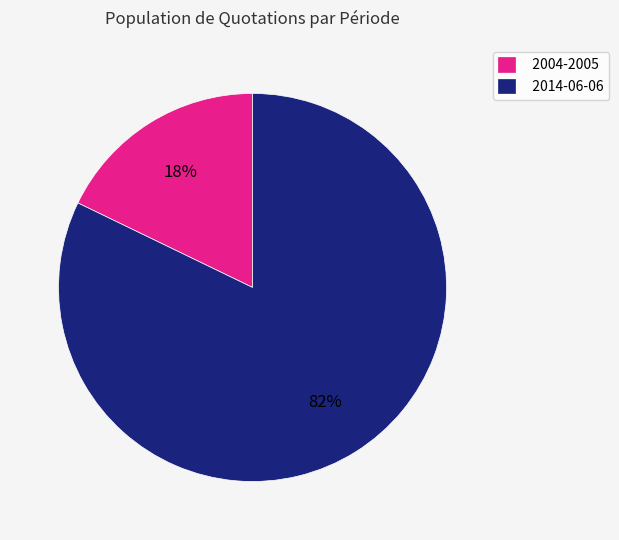

Rank the categories by value from highest to lowest.

2014-06-06, 2004-2005